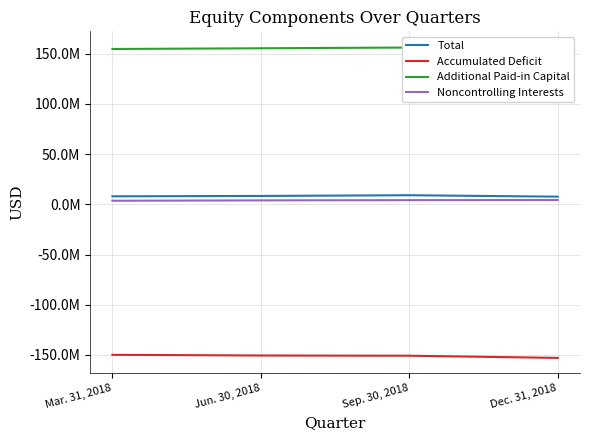

Read the Total value at Jun. 30, 2018, to the nearest 10.

8353470